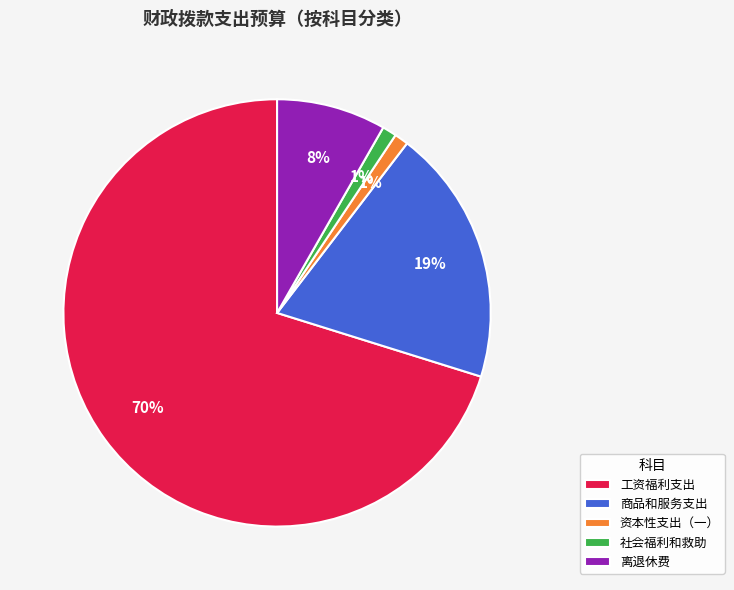

To the nearest percent, what is the difference between the 资本性支出（一） and 商品和服务支出 slice percentages?

18%